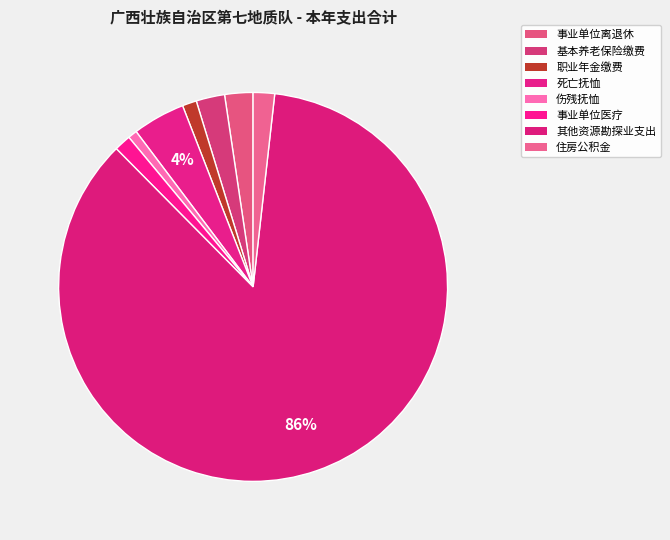

How many slices are in this pie chart?

8